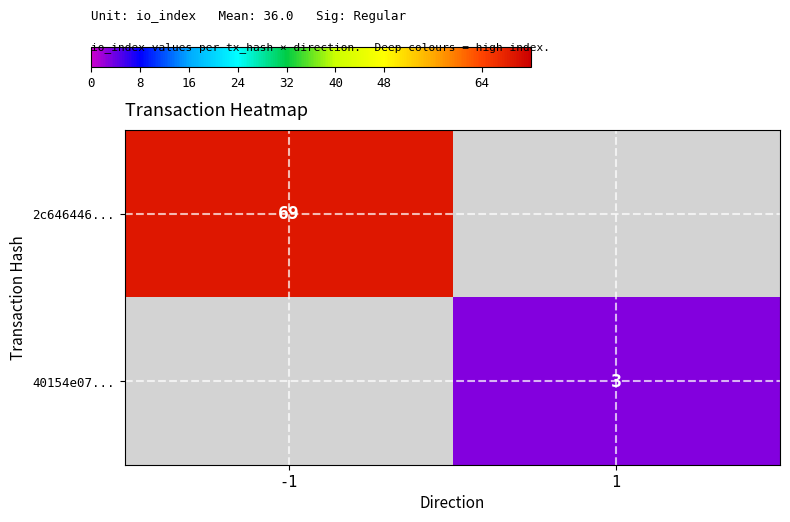

Is it true that 40154e07... equals 1 at 1?

False